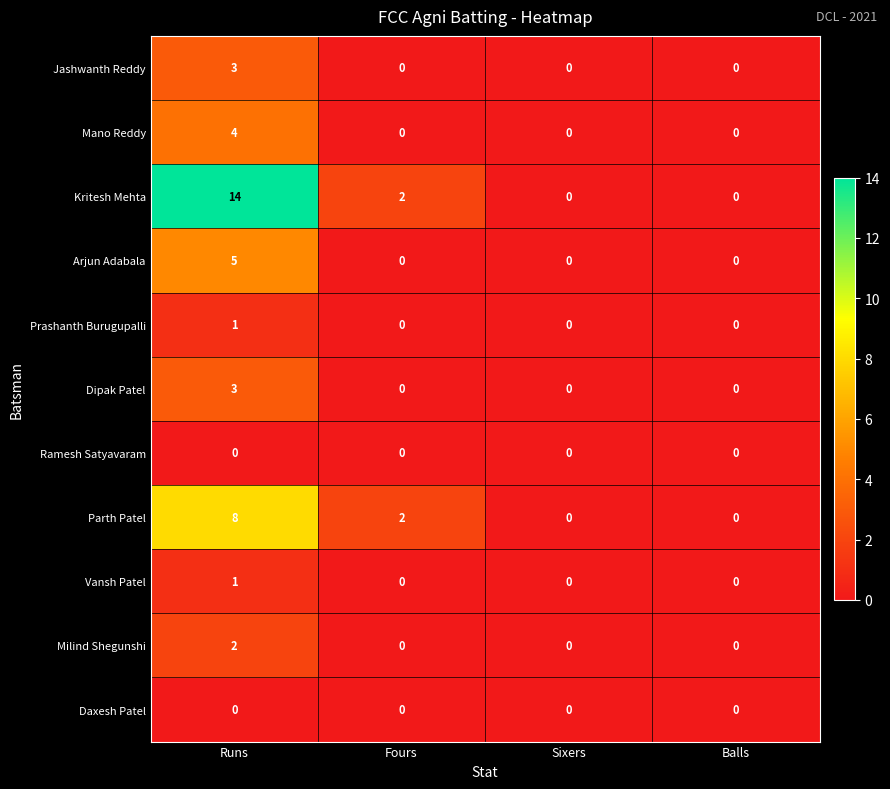

Count the Vansh Patel values in the range 0 to 1.

4